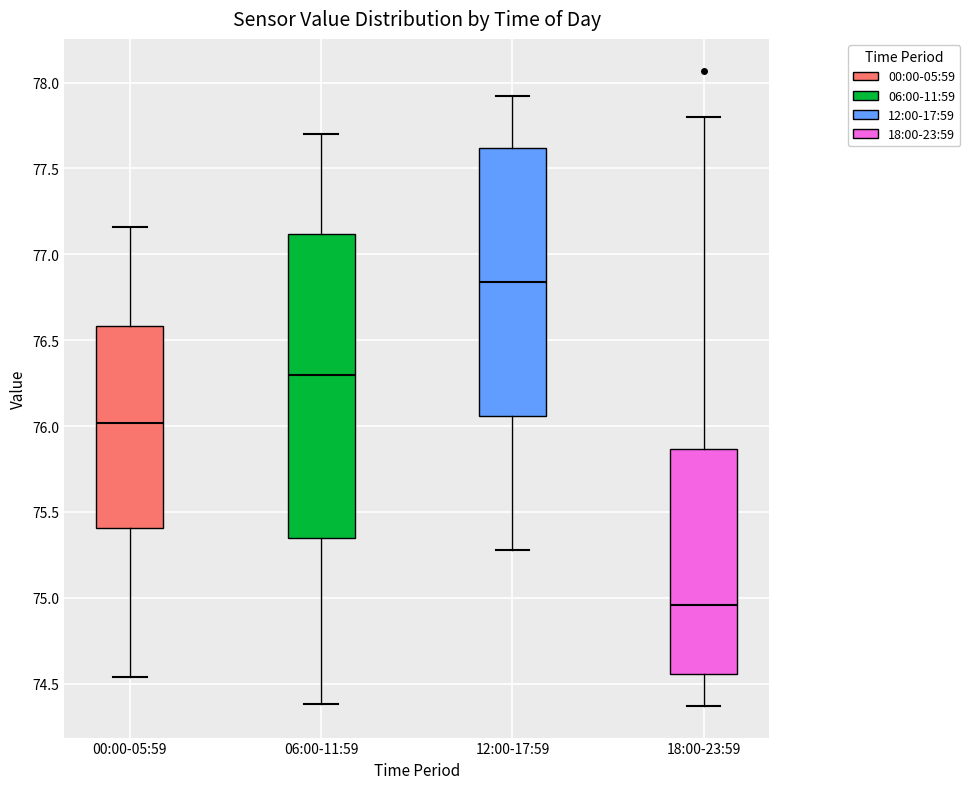

Reading left to right, read every box against the y-axis: the position of its median line, the range the box covers, and the ends of its whiskers. The values are not printed on the chart, so give them approximately, as read against the axis.

00:00-05:59: median 76.00, box 75.40 to 76.60, whiskers 74.55 to 77.15
06:00-11:59: median 76.30, box 75.35 to 77.10, whiskers 74.40 to 77.70
12:00-17:59: median 76.85, box 76.05 to 77.60, whiskers 75.30 to 77.90
18:00-23:59: median 74.95, box 74.55 to 75.85, whiskers 74.35 to 77.80